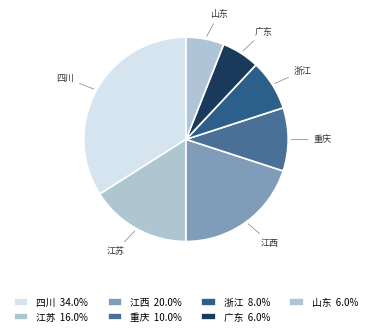

How many segments does this pie chart have?

7